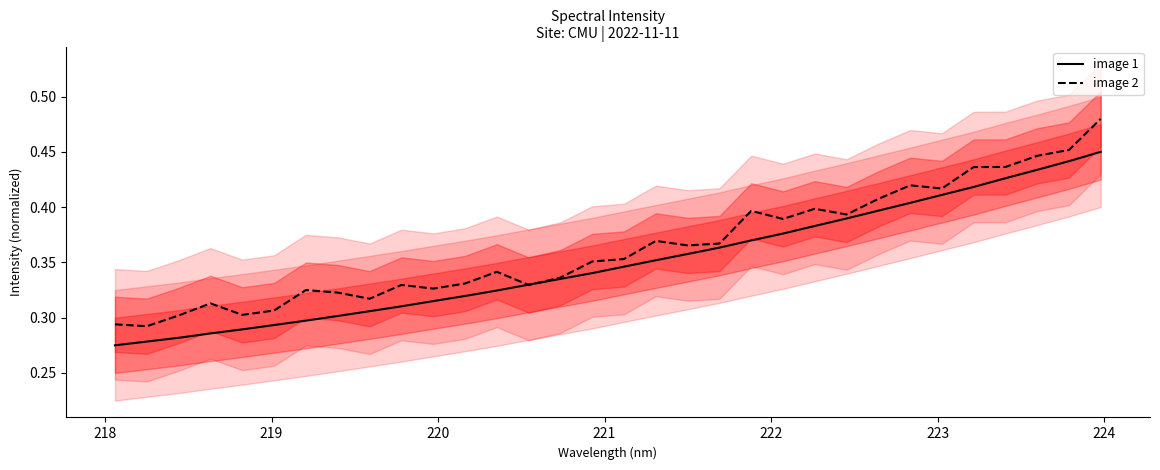

Reading right to left, transcribe all the data shown in this chart.

image 1: 0.5	0.4	0.4	0.4	0.4	0.4	0.4	0.4	0.4	0.4	0.4	0.4	0.4	0.4	0.4	0.3	0.3	0.3	0.3	0.3	0.3	0.3	0.3	0.3	0.3	0.3	0.3	0.3	0.3	0.3	0.3	0.3
image 2: 0.5	0.5	0.4	0.4	0.4	0.4	0.4	0.4	0.4	0.4	0.4	0.4	0.4	0.4	0.4	0.4	0.4	0.3	0.3	0.3	0.3	0.3	0.3	0.3	0.3	0.3	0.3	0.3	0.3	0.3	0.3	0.3